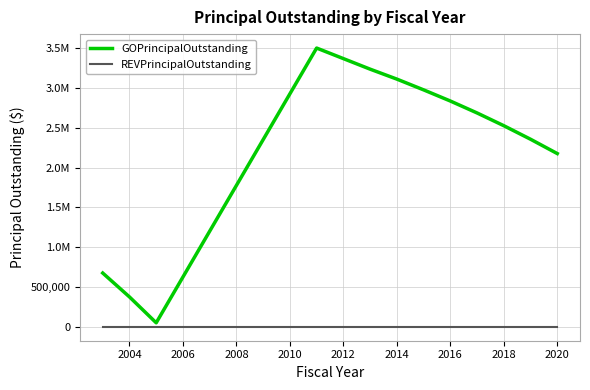

Reading right to left, list all the values displayed in this chart.

GOPrincipalOutstanding: 2175000	2355000	2525000	2685000	2835000	2975000	3110000	3235000	3500000	50000	375000	675000
REVPrincipalOutstanding: 0	0	0	0	0	0	0	0	0	0	0	0